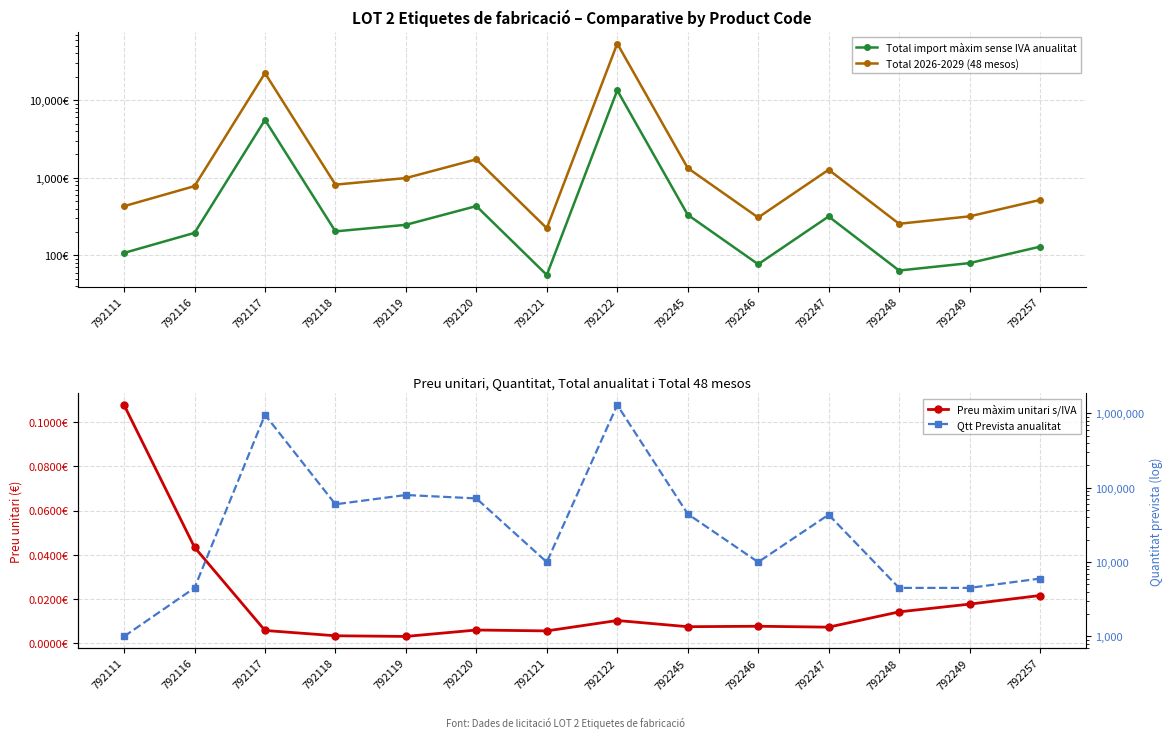

Rank the series at 792122 from highest to lowest value.

Qtt Prevista anualitat, Total 2026-2029 (48 mesos), Total import màxim sense IVA anualitat, Preu màxim unitari s/IVA